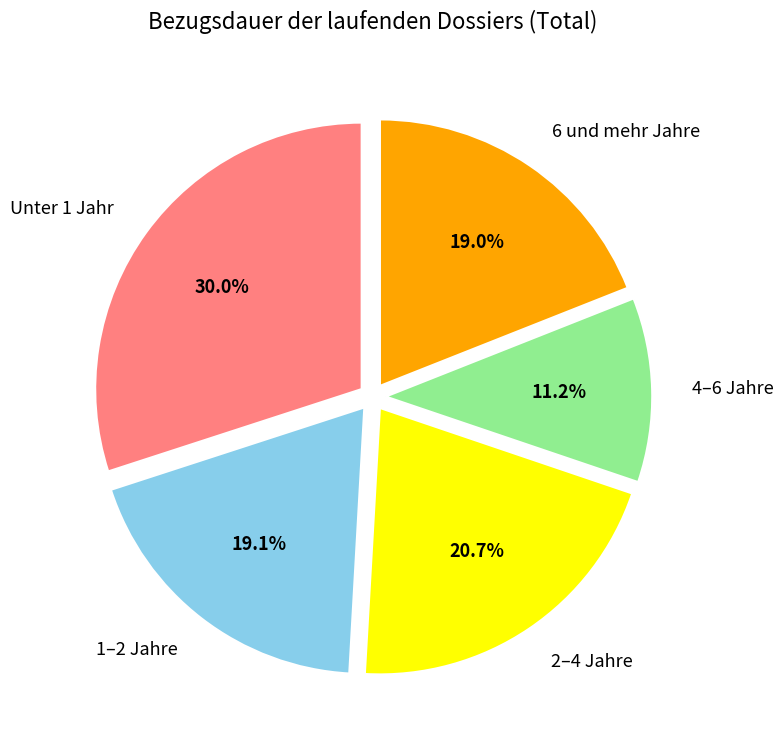

Is there any slice that represents more than half of the pie?

No